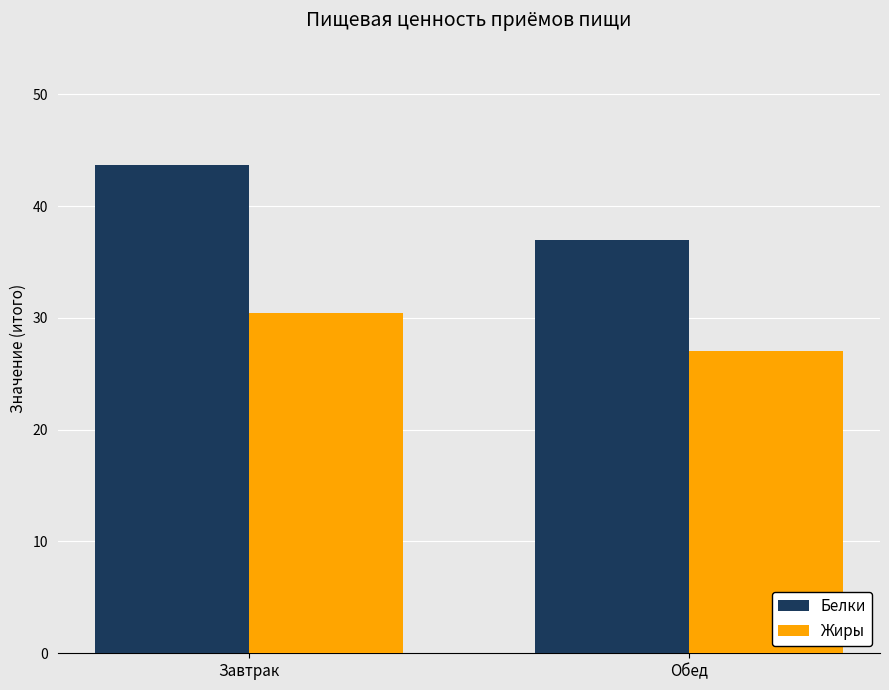

What is the difference between the highest and lowest values at Обед?

10.0